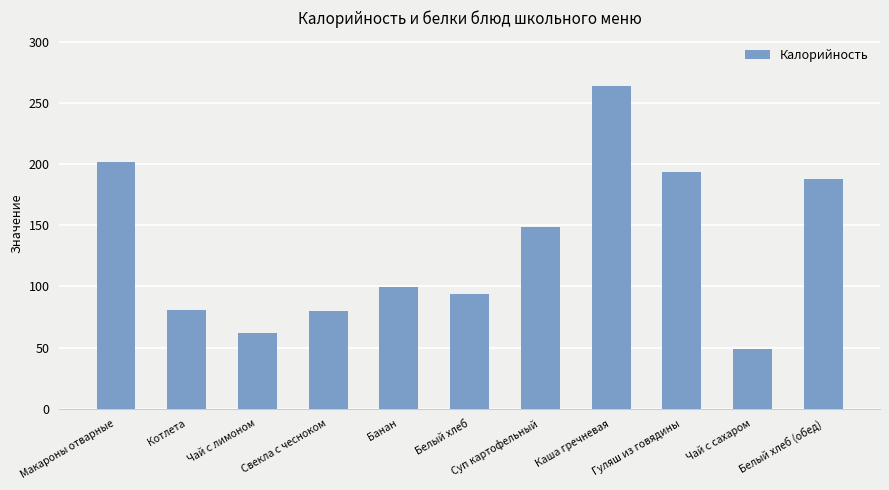

Is it true that the value at Котлета is 80.7?

True